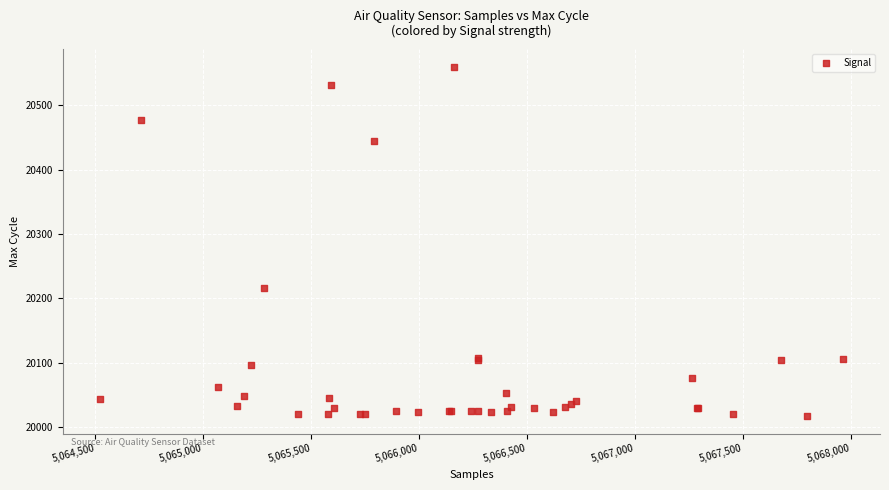

What Y value in the scatter plot is closest to 20288?

20216